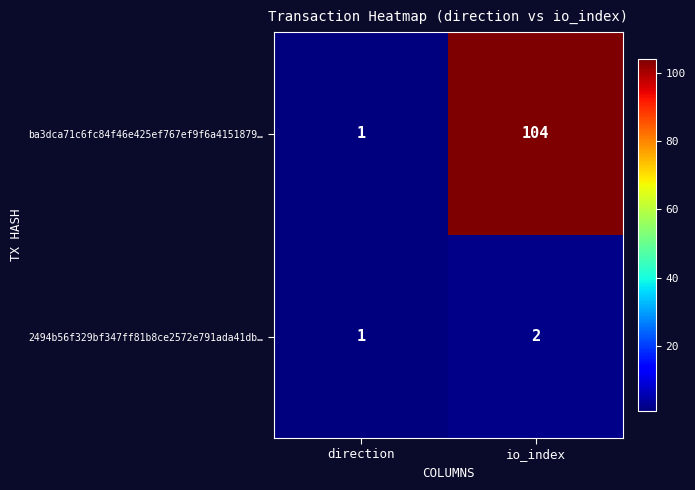

At io_index, list the series in order from largest to smallest.

ba3dca71c6fc84f46e425ef767ef9f6a4151879…, 2494b56f329bf347ff81b8ce2572e791ada41db…